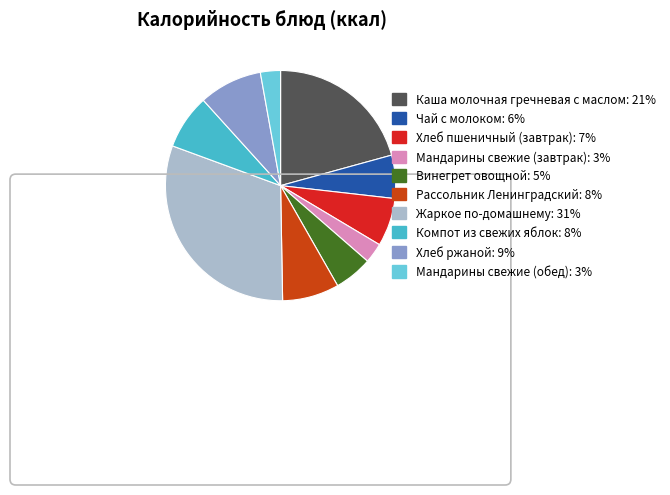

Does any single category account for the majority?

No